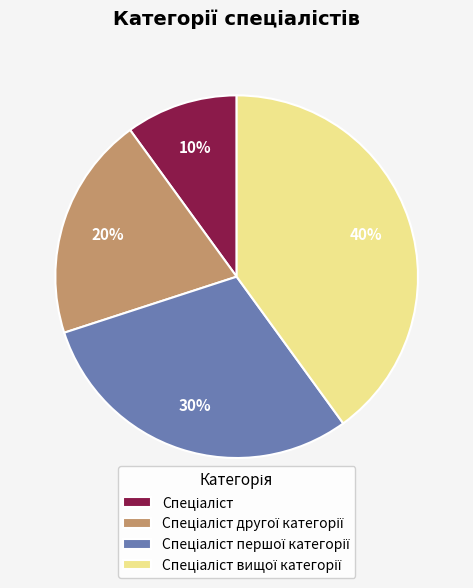

How many segments does this pie chart have?

4